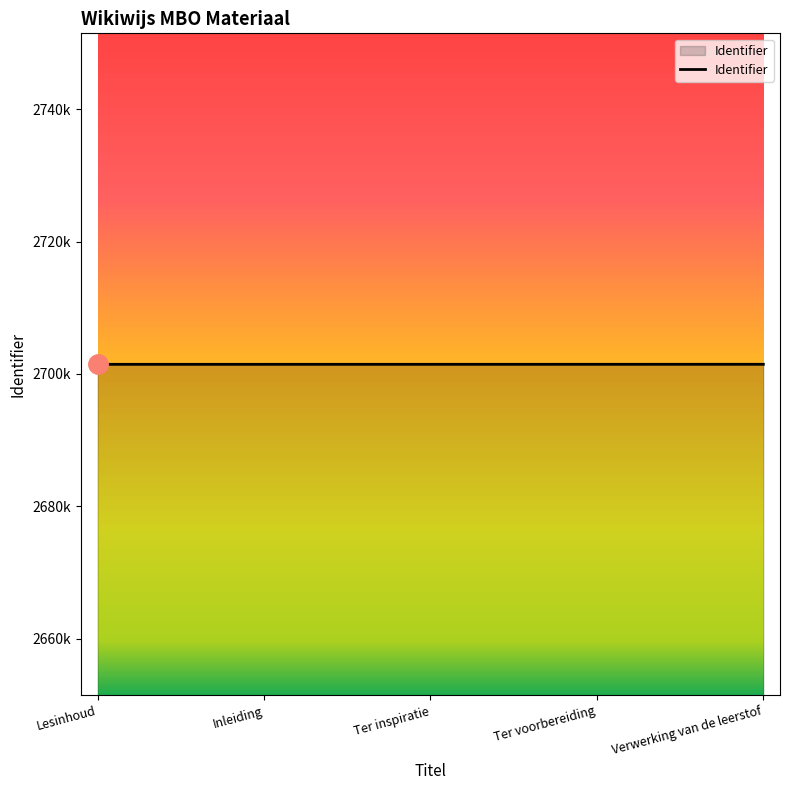

Does the chart have visible grid lines?

No